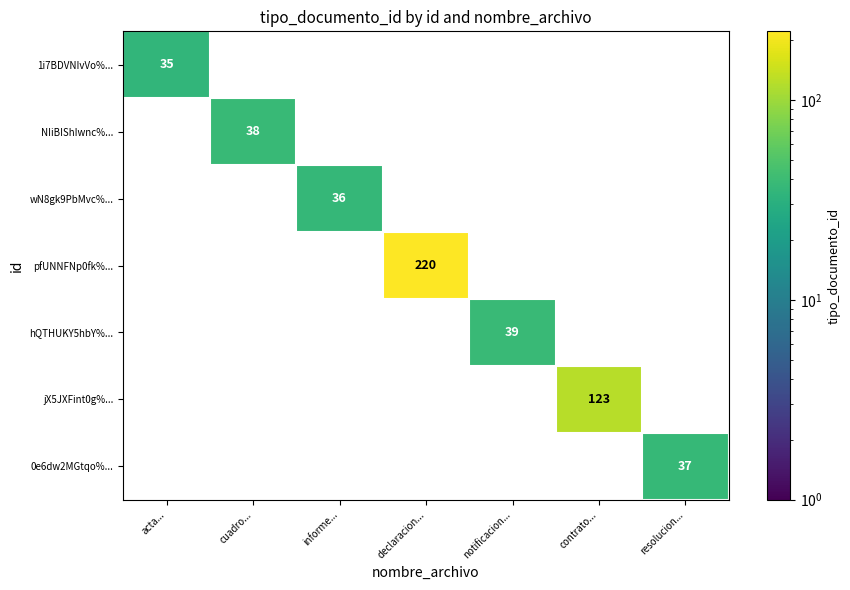

Is the value of 0e6dw2MGtqo%... at resolucion... greater than the value of pfUNNFNp0fk%... at declaracion...?

No